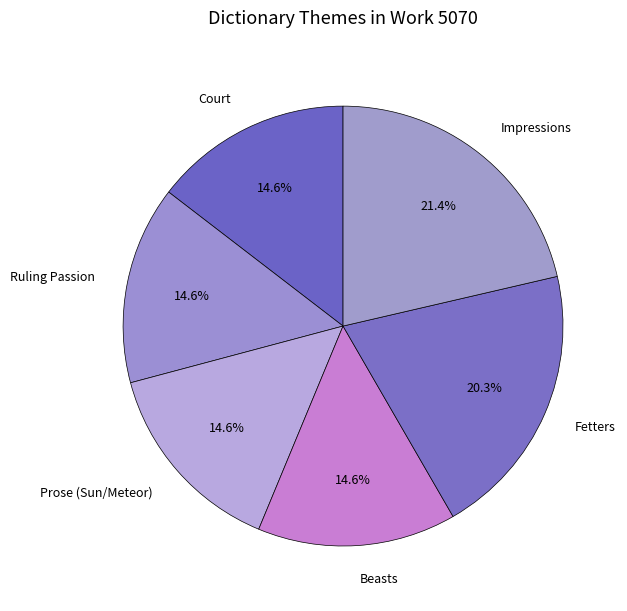

Which category has the biggest portion of the pie?

Impressions